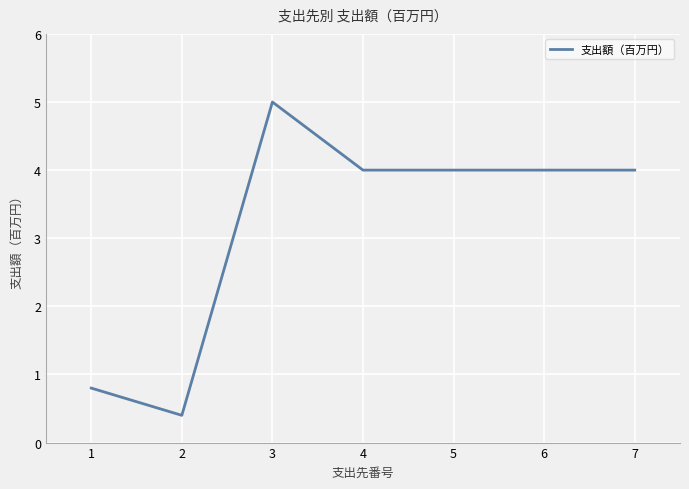

What is the difference between the maximum and minimum values?

4.6